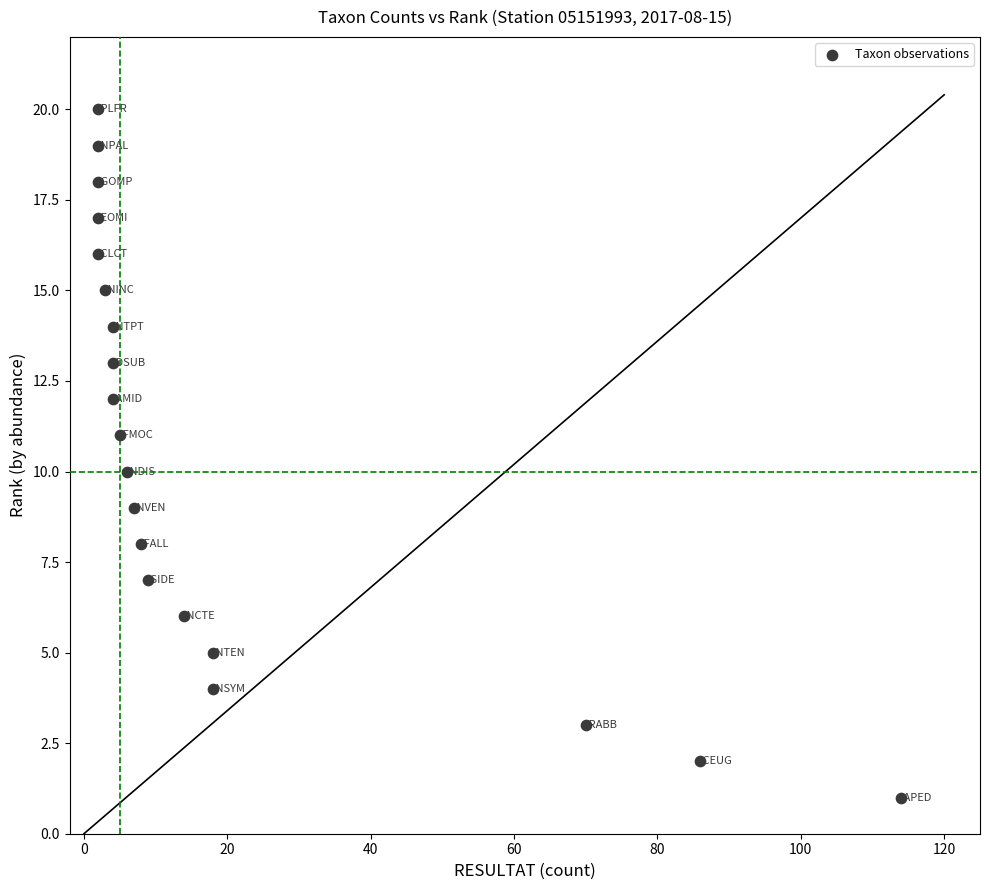

What is the range of Y values (max minus min)?

19